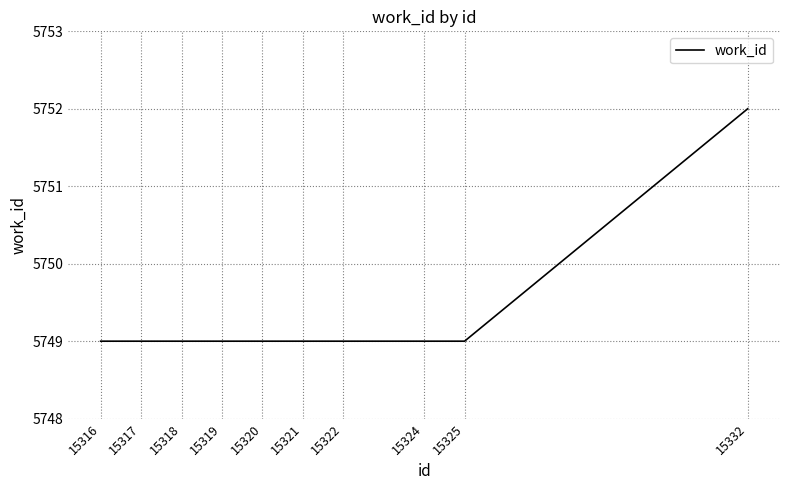

Reading left to right, what are all the values shown in this chart?

5749	5749	5749	5749	5749	5749	5749	5749	5749	5752